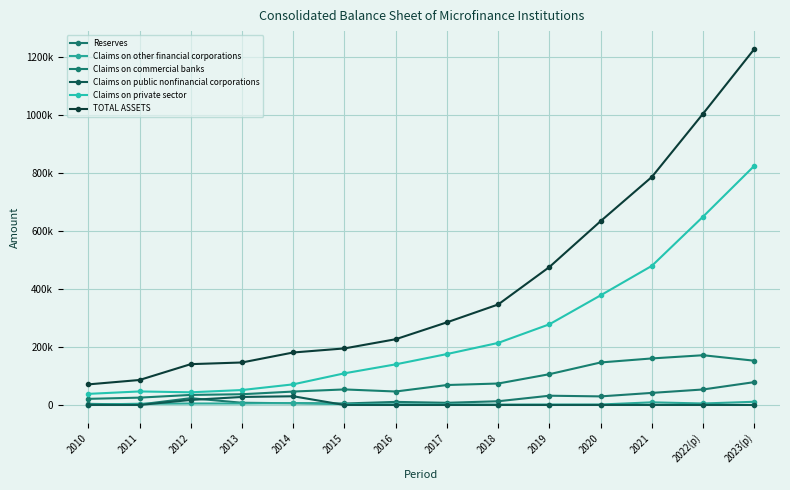

Rank the series at 2010 from highest to lowest value.

TOTAL ASSETS, Claims on private sector, Claims on commercial banks, Reserves, Claims on other financial corporations, Claims on public nonfinancial corporations